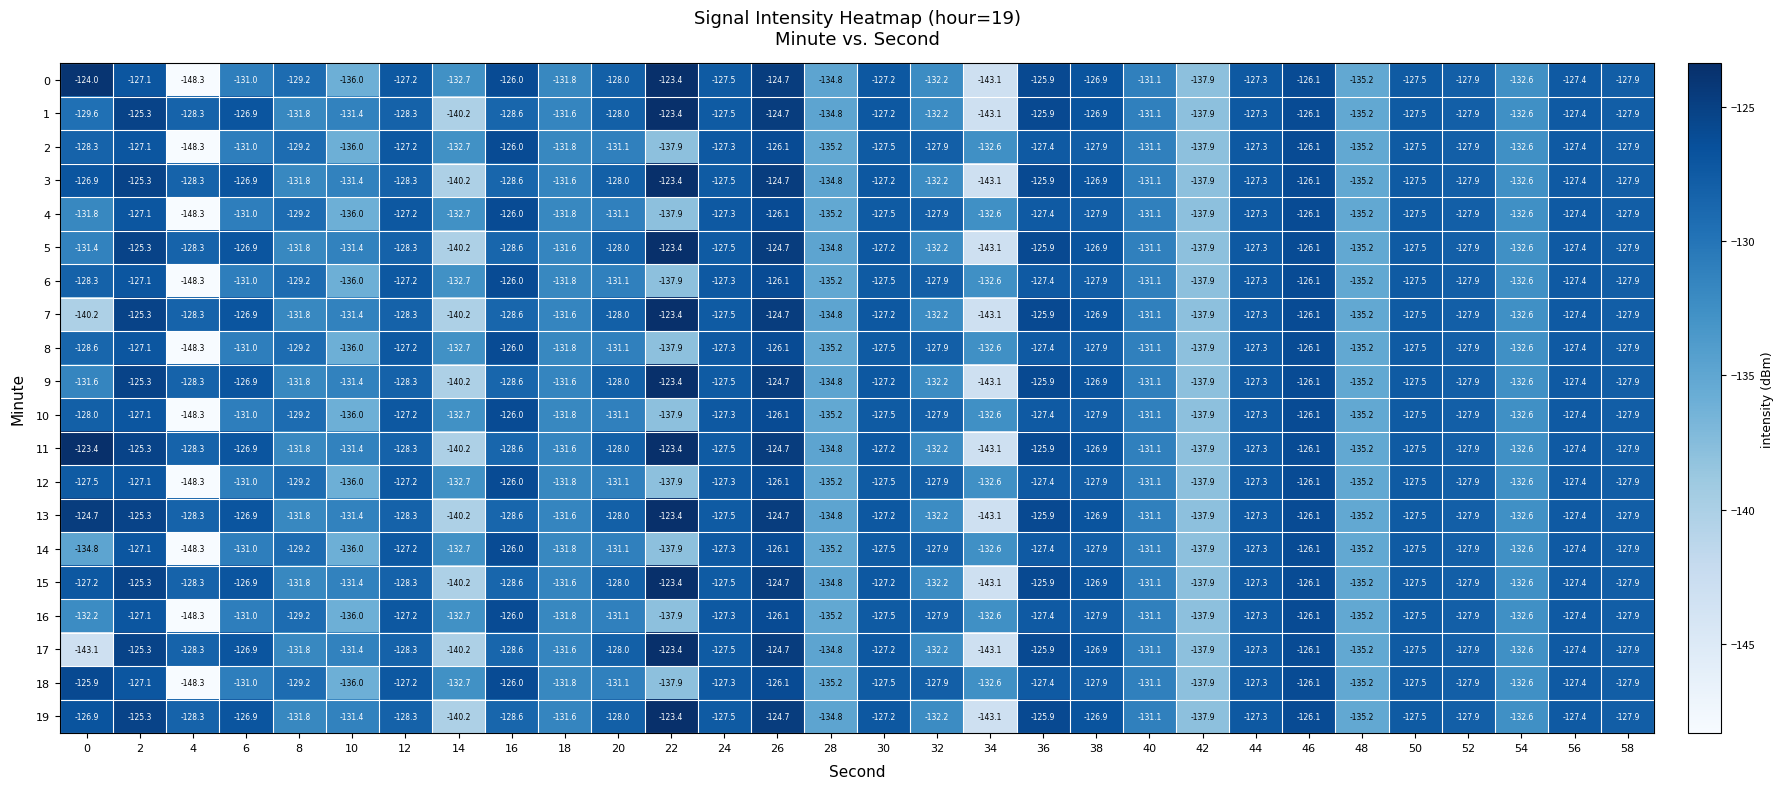

The 16 series shows -180.7 at 32. True or false?

False